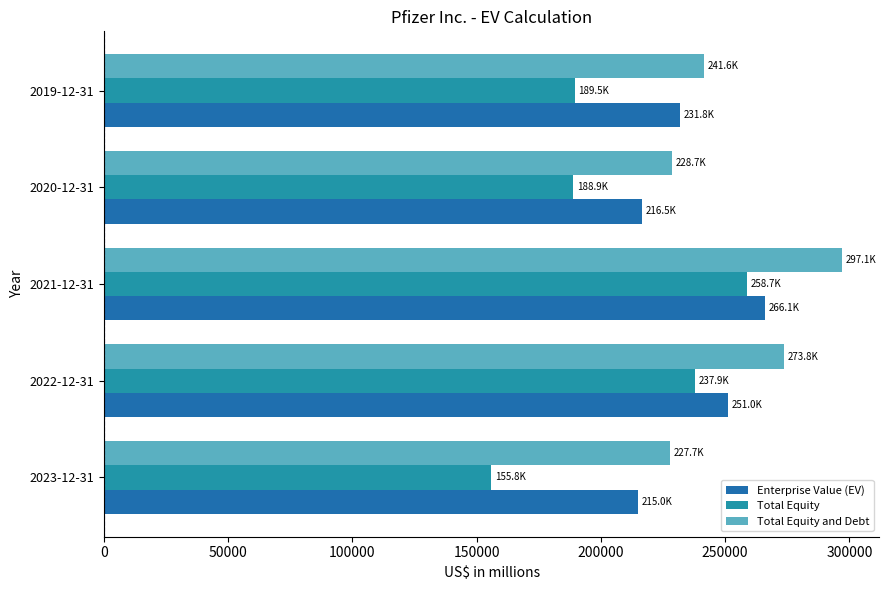

How many values in the Total Equity and Debt series are below 241645?

2